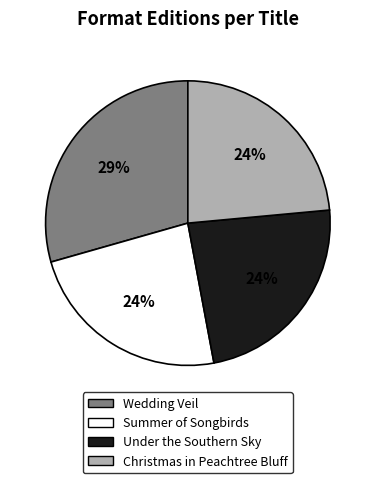

To the nearest percent, what percentage of the pie is Wedding Veil?

29%